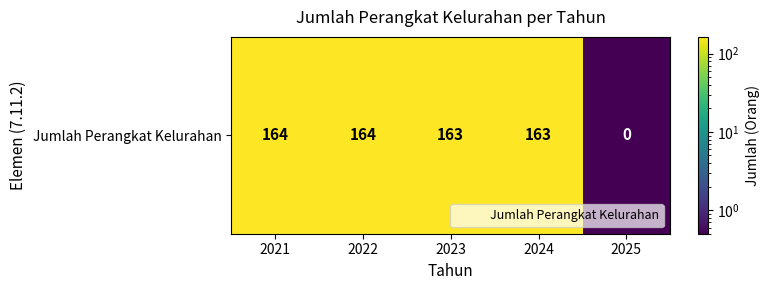

What is the maximum value shown in the chart?

164.0